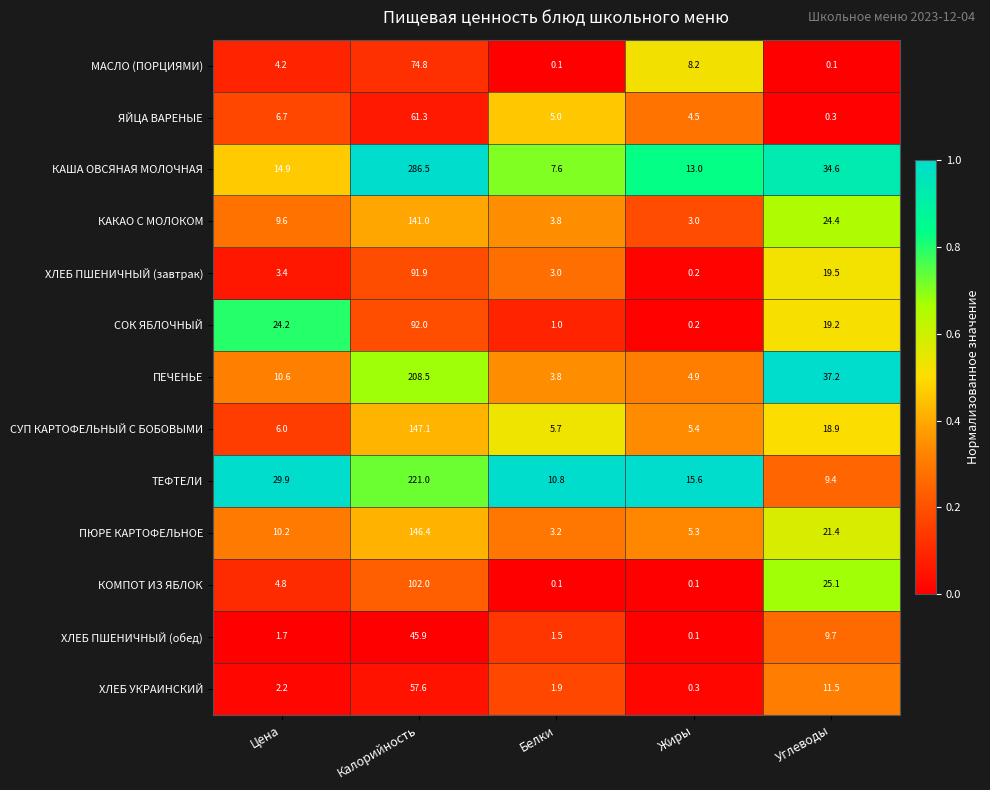

What is the difference between the СОК ЯБЛОЧНЫЙ values at Калорийность and Углеводы?

72.8